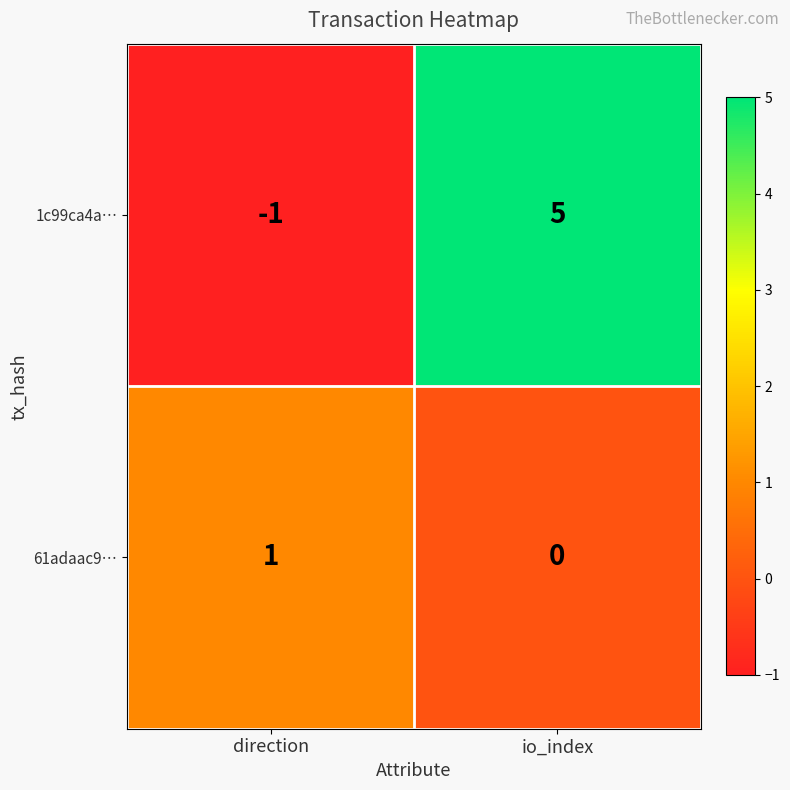

What is the sum of the 1c99ca4a… values at io_index and direction?

4